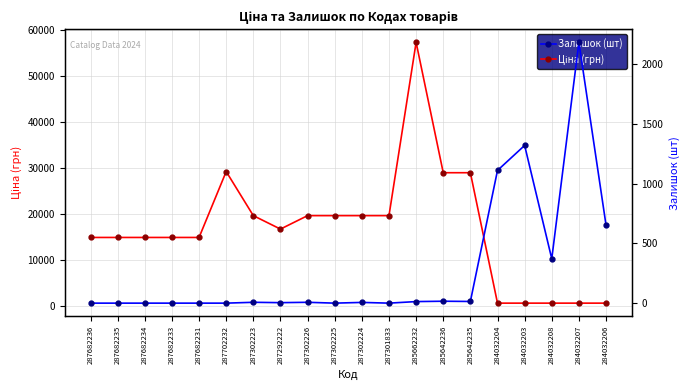

At how many categories does at least one series exceed 29696?

1